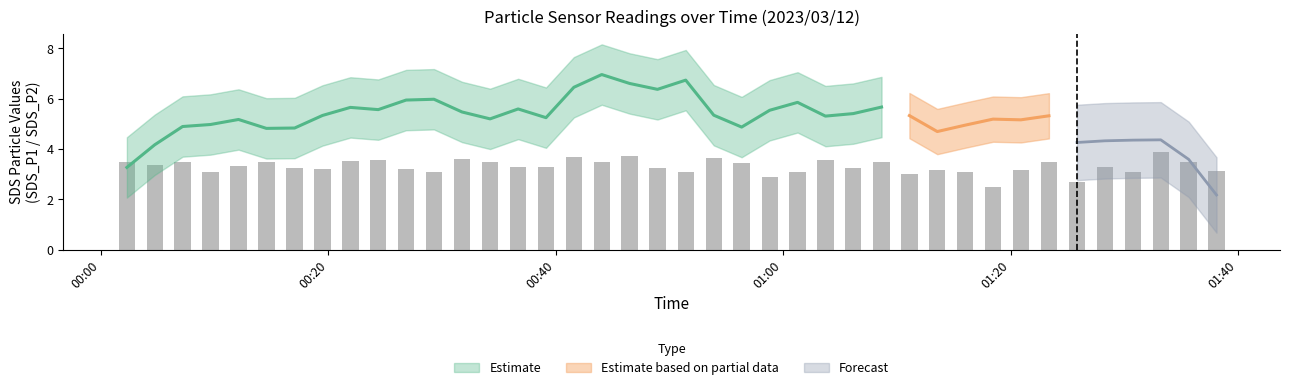

What is the difference between the maximum and second lowest values?

1.2